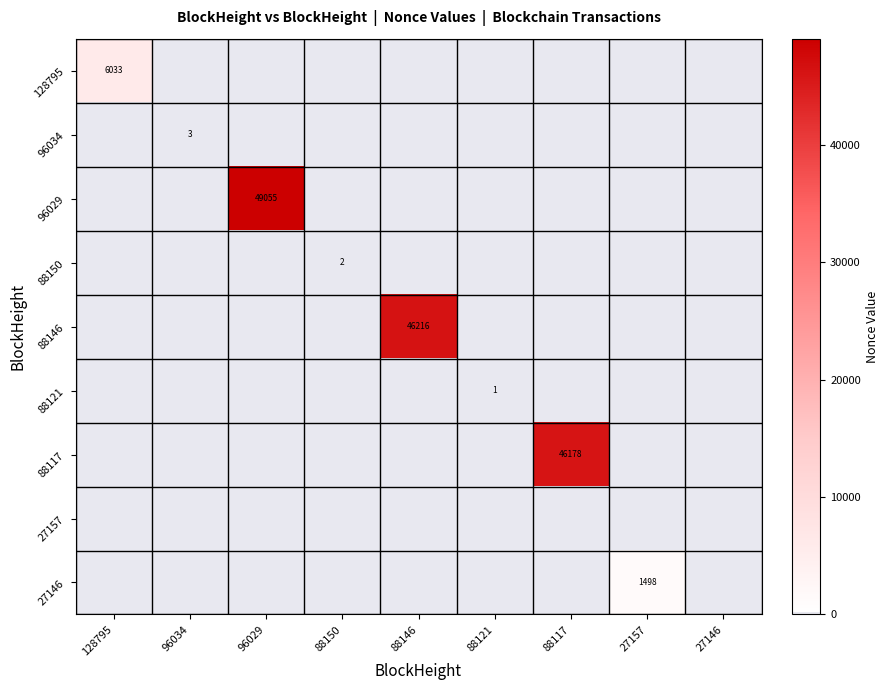

How many values in 27146 are above zero?

1